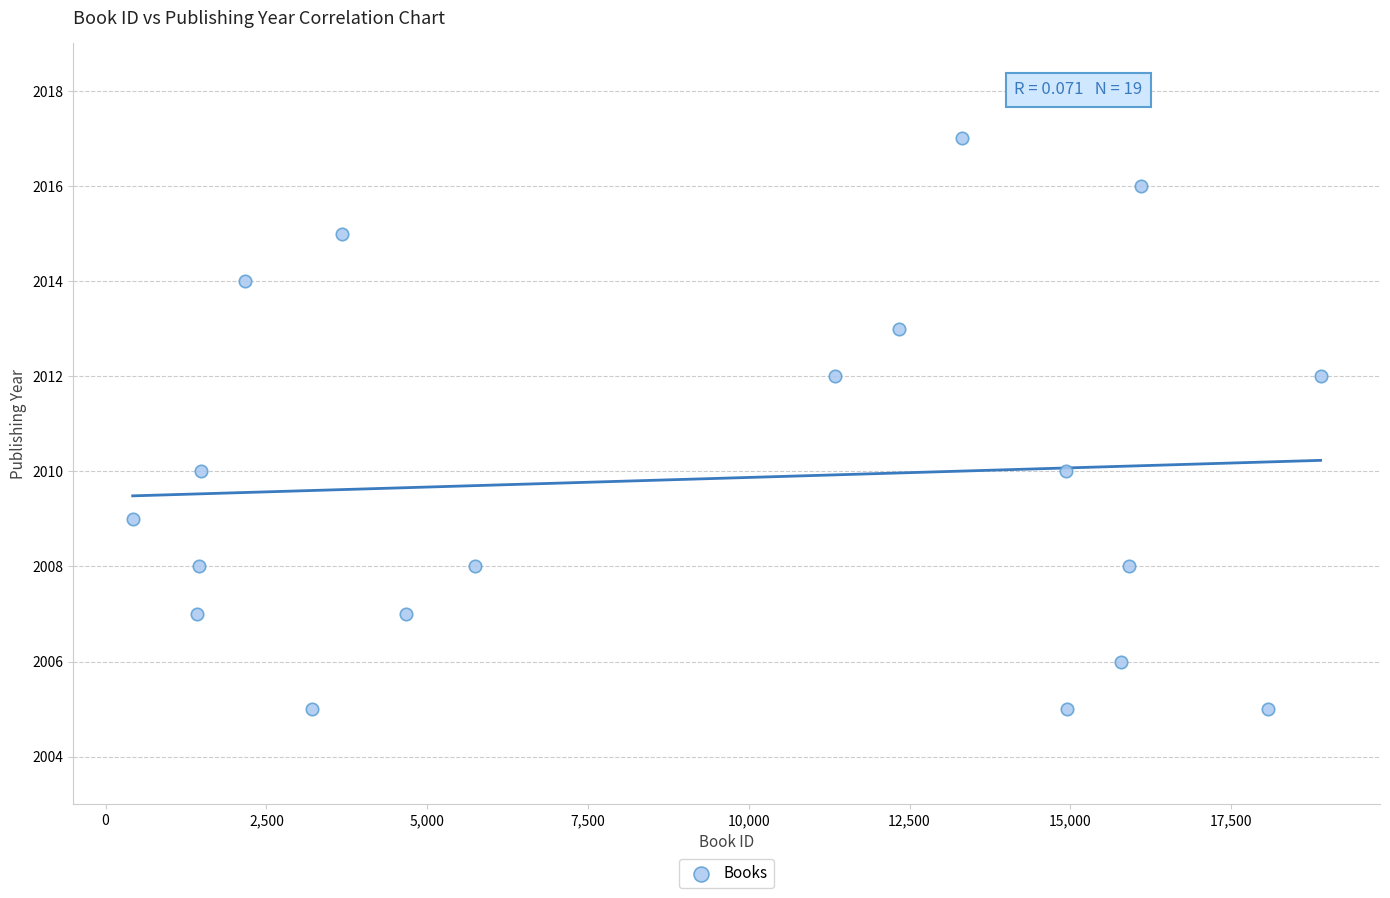

What is the range of Y values (max minus min)?

12